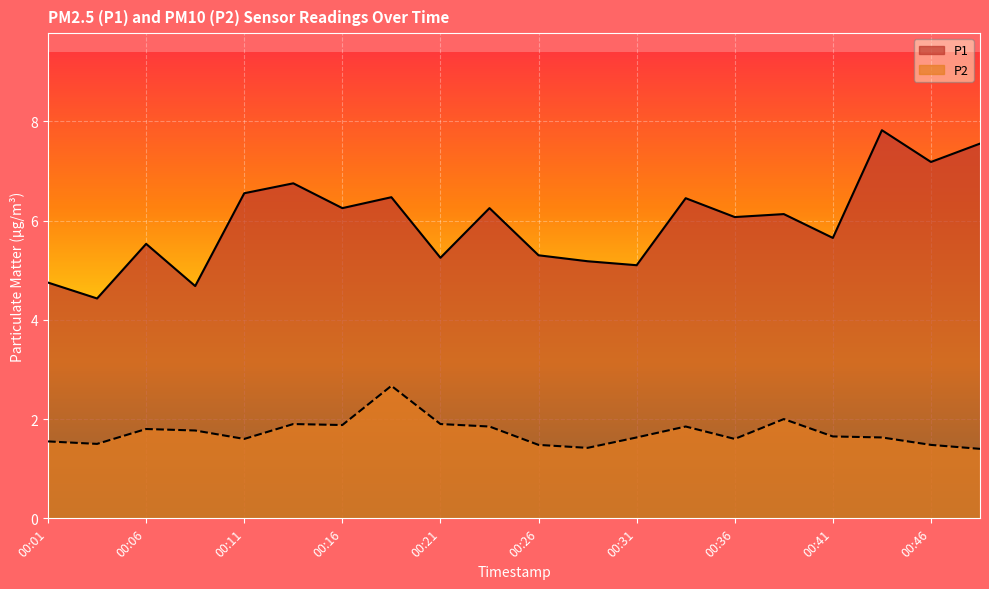

Which has a higher value, 00:08 or 00:43?

00:43